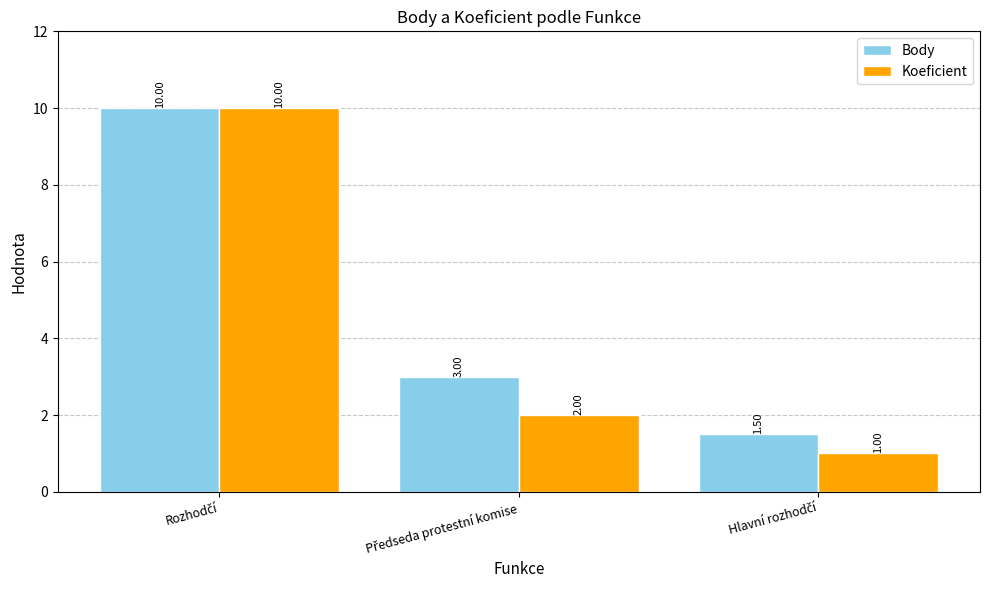

What is the average value of the Body series?

4.8